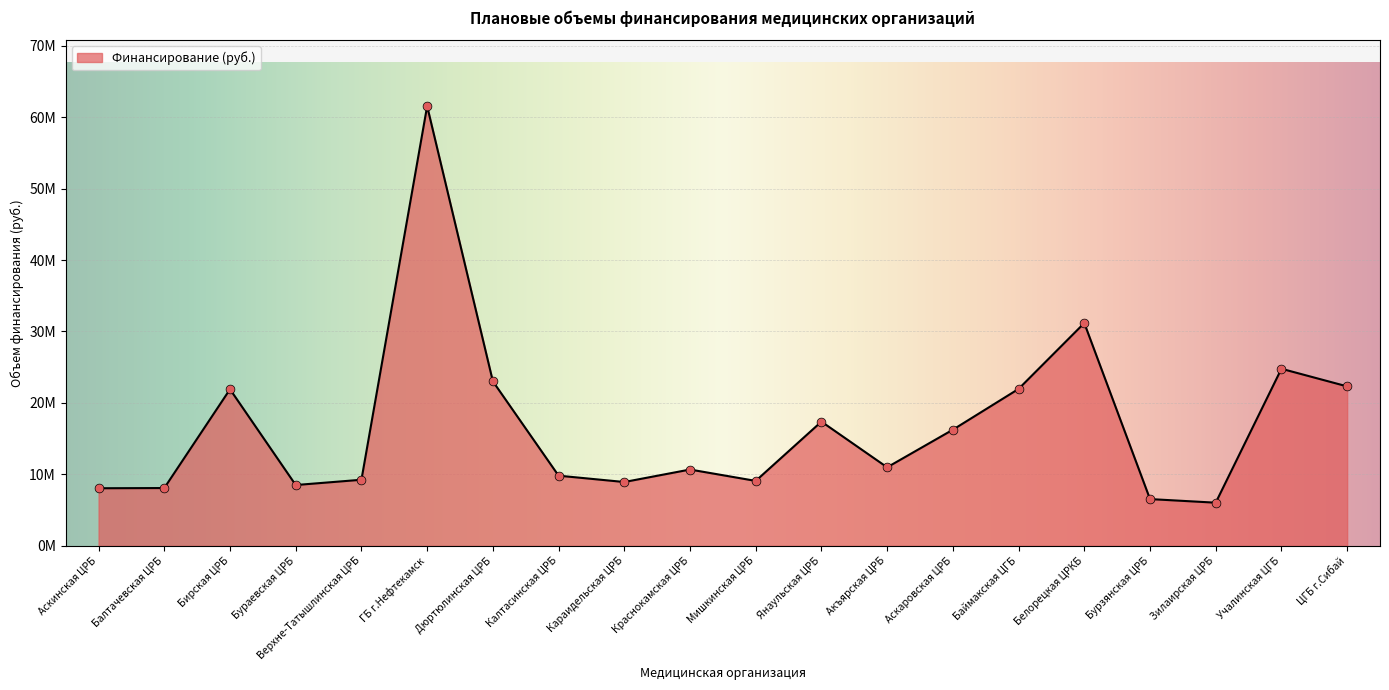

What is the ratio of the value at Зилаирская ЦРБ to the value at Бурзянская ЦРБ?

0.9